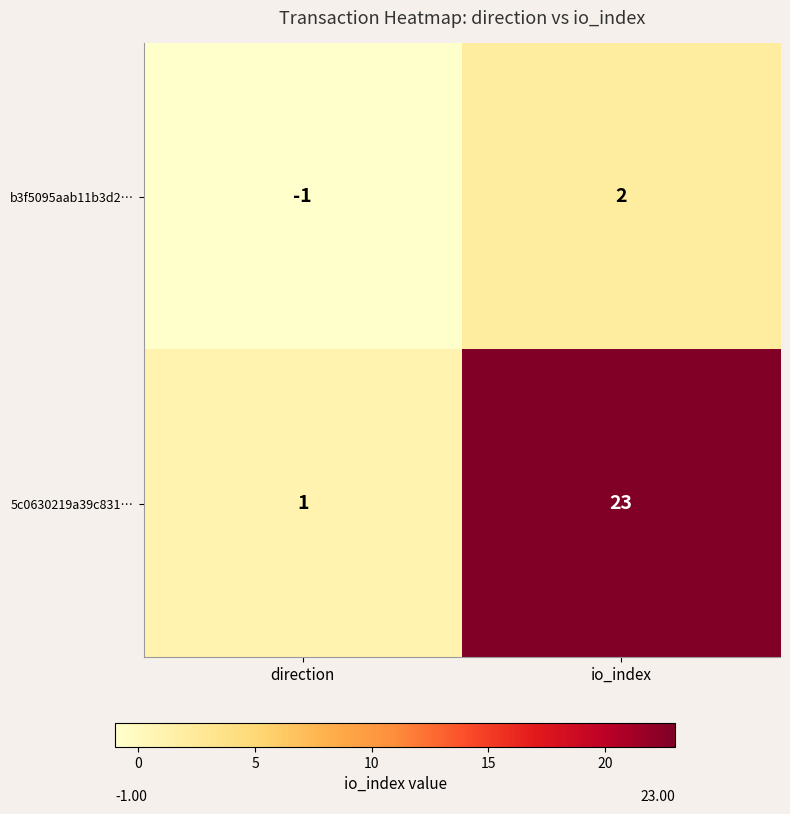

The b3f5095aab11b3d2… series shows -1 at direction. True or false?

True